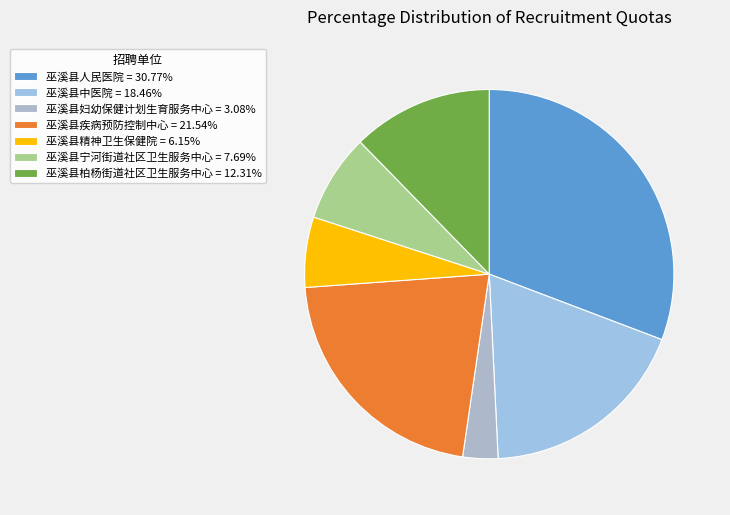

Which slice is the smallest?

巫溪县妇幼保健计划生育服务中心